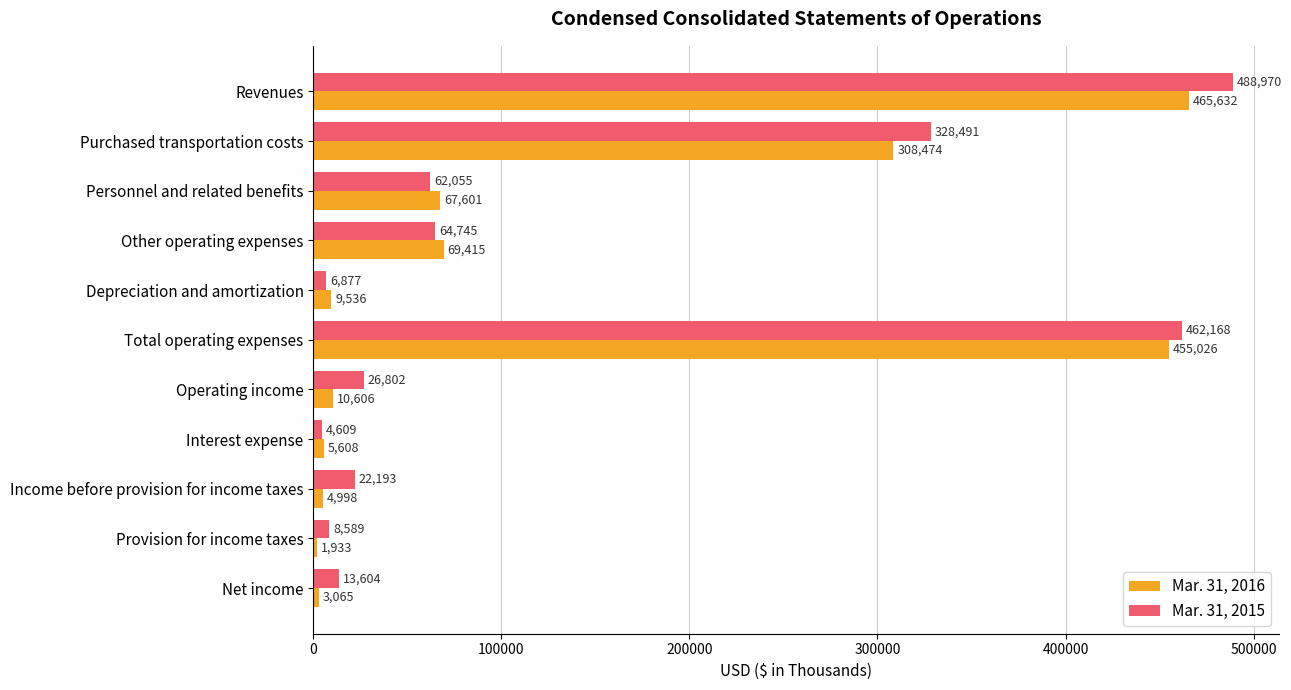

Where is Mar. 31, 2016 nearest to the value 233782?

Purchased transportation costs